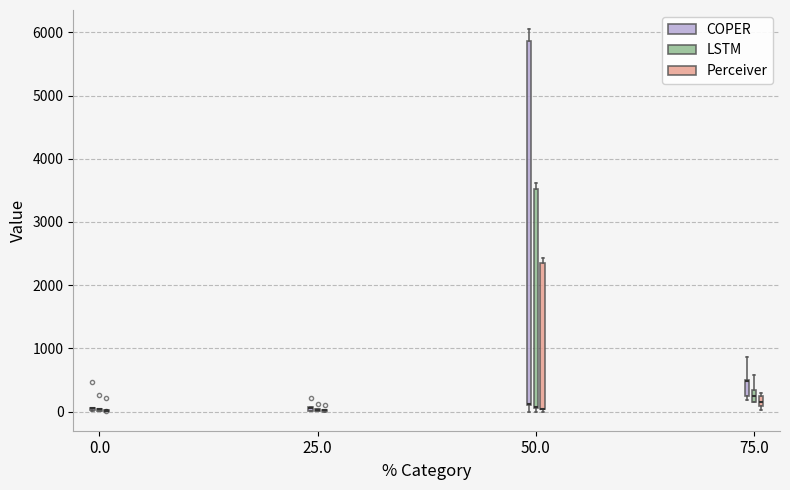

Where does the median line of the box for 75.0 (Perceiver) sit on the y-axis? The values are not printed on the chart, so give them approximately, as read against the axis.

200